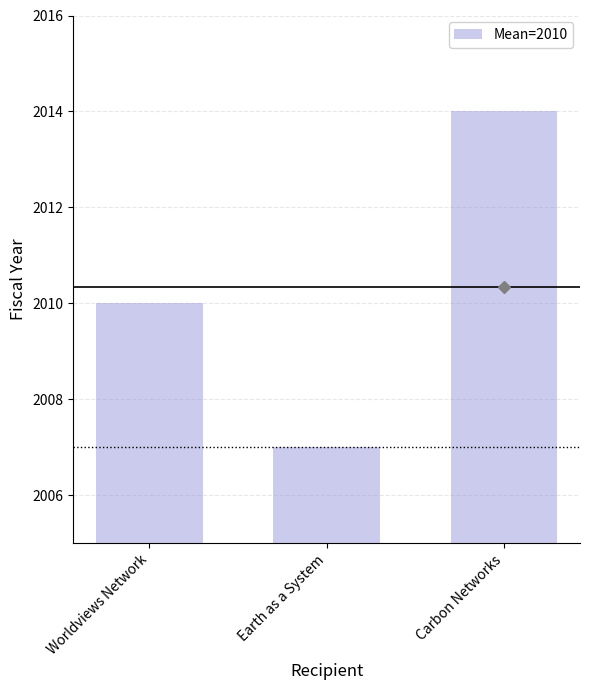

The chart shows a value of 2007 at Earth as a System. True or false?

True